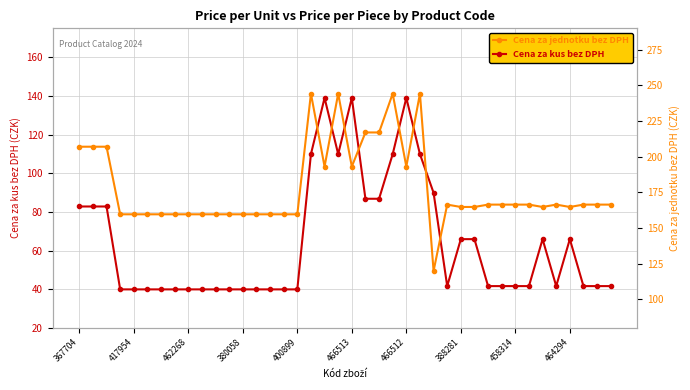

Is this an area chart (filled region under the line)?

No